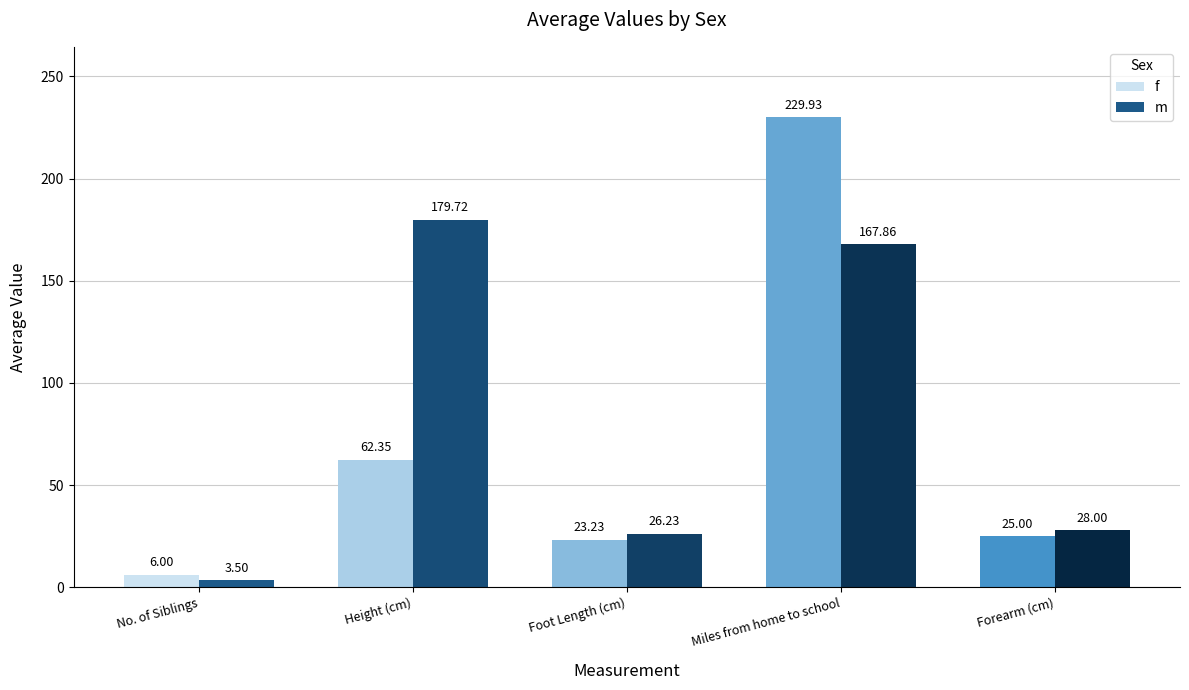

What is the spread (max minus min) of values at Miles from home to school?

62.1